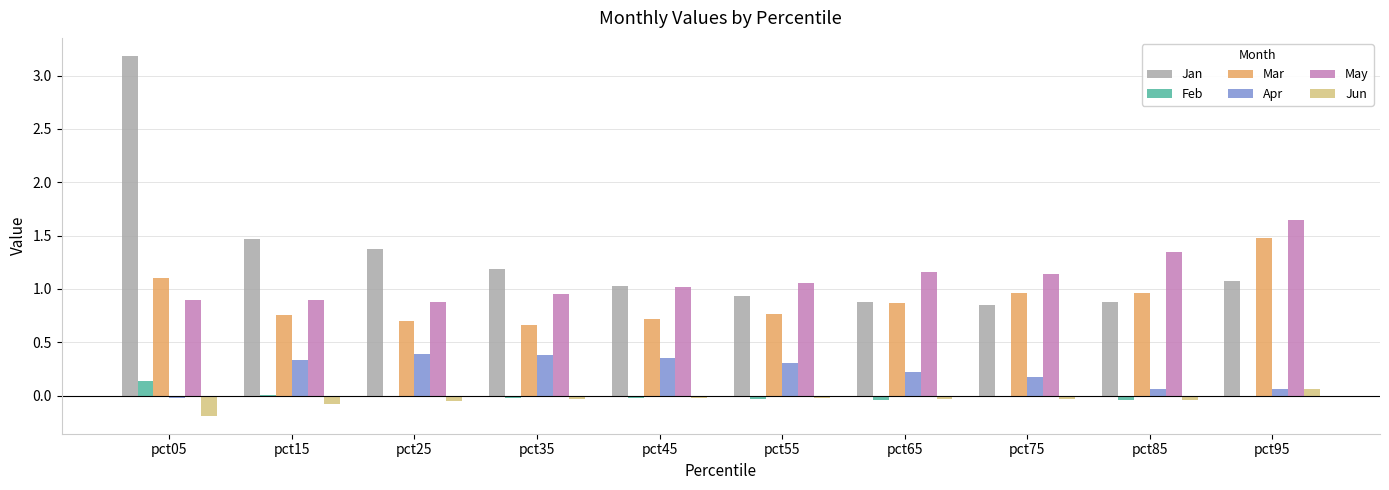

What are all the series names shown in the legend?

Jan, Feb, Mar, Apr, May, Jun